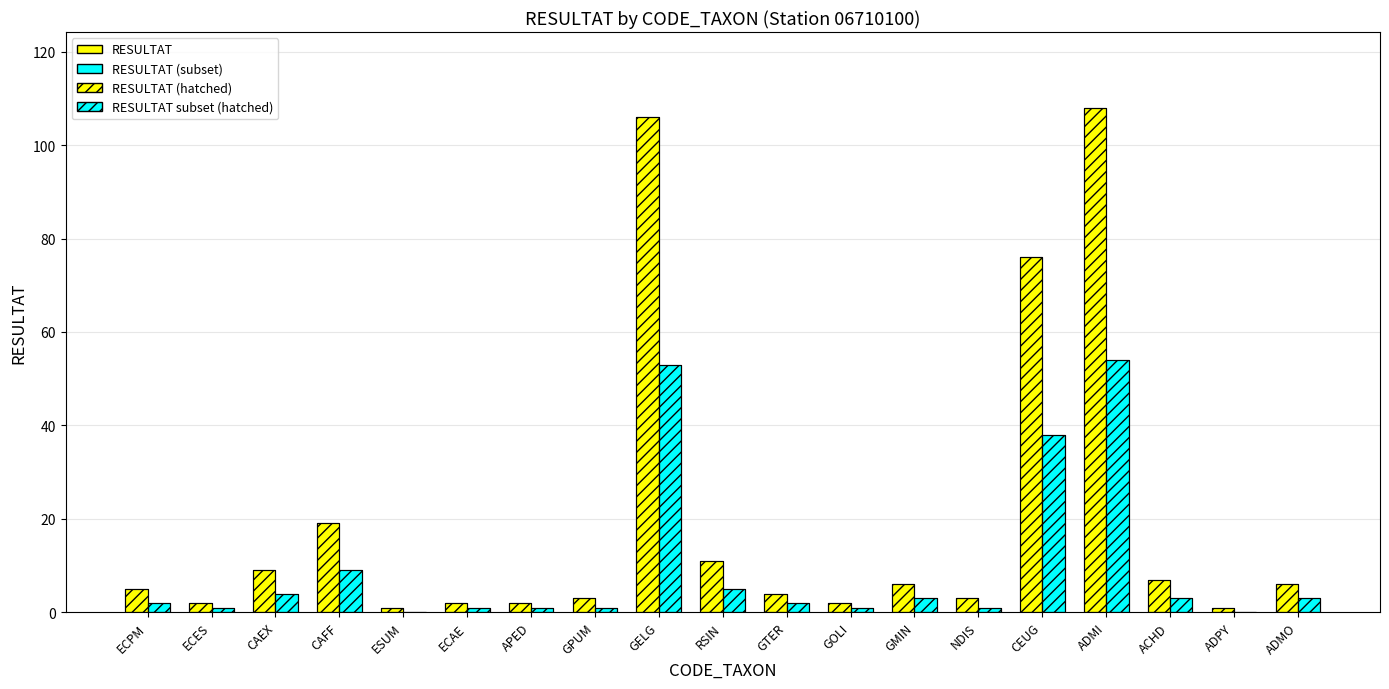

What is the greatest value displayed?

108